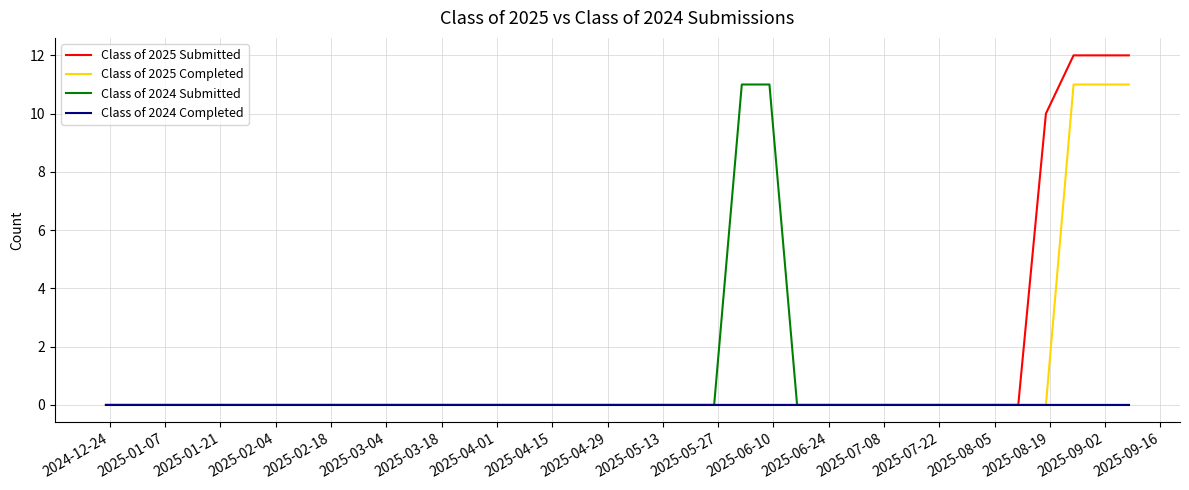

Which series has the largest range (max minus min)?

Class of 2025 Submitted